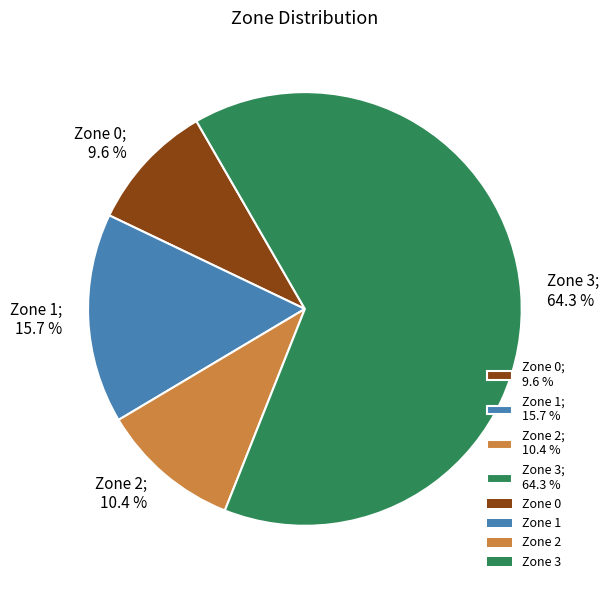

Is there any slice that represents more than half of the pie?

Yes